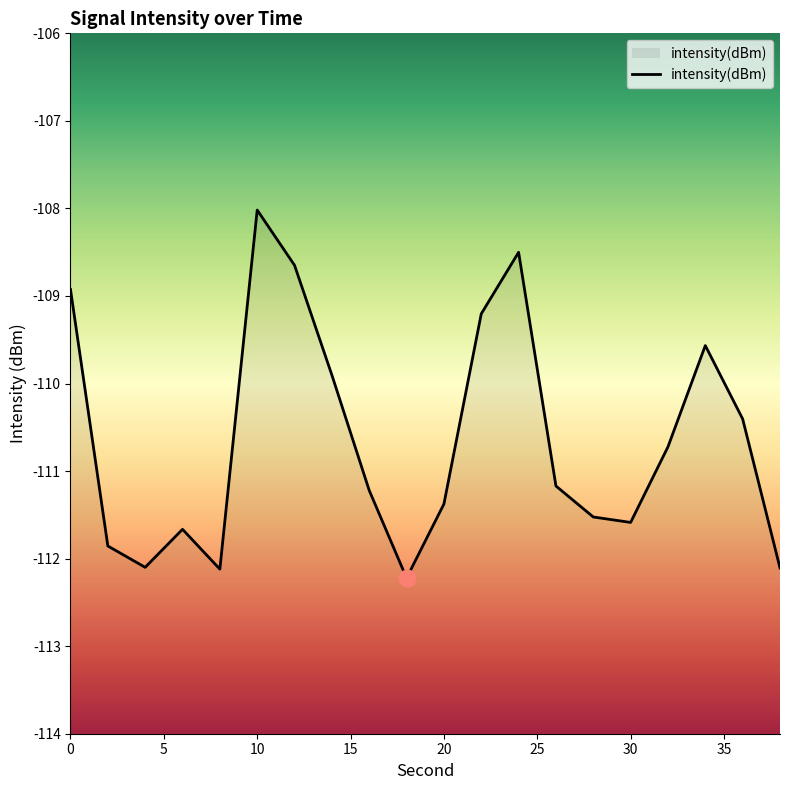

Rank the categories by value from highest to lowest.

10, 24, 12, 0, 22, 34, 14, 36, 32, 26, 16, 20, 28, 30, 6, 2, 4, 38, 8, 18